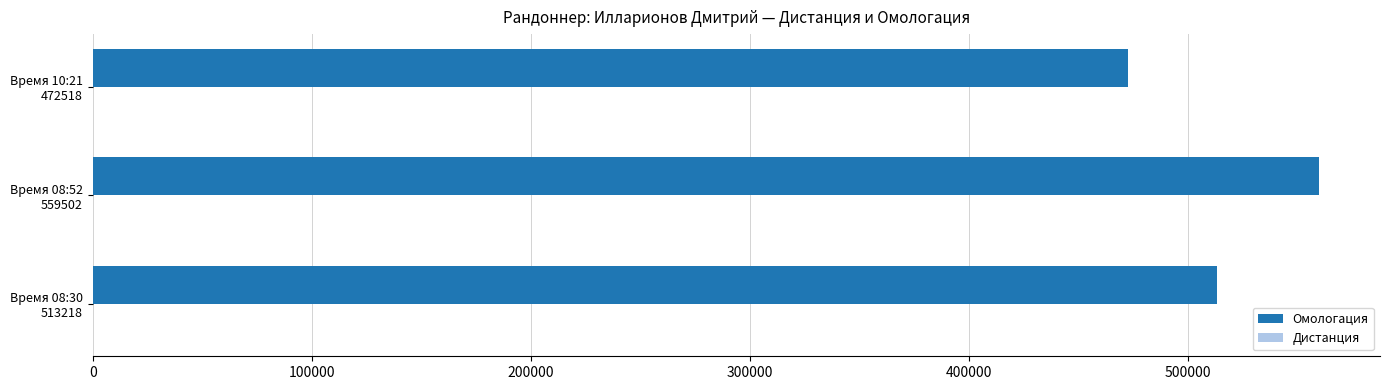

What is the highest value of the Омологация series?

559502